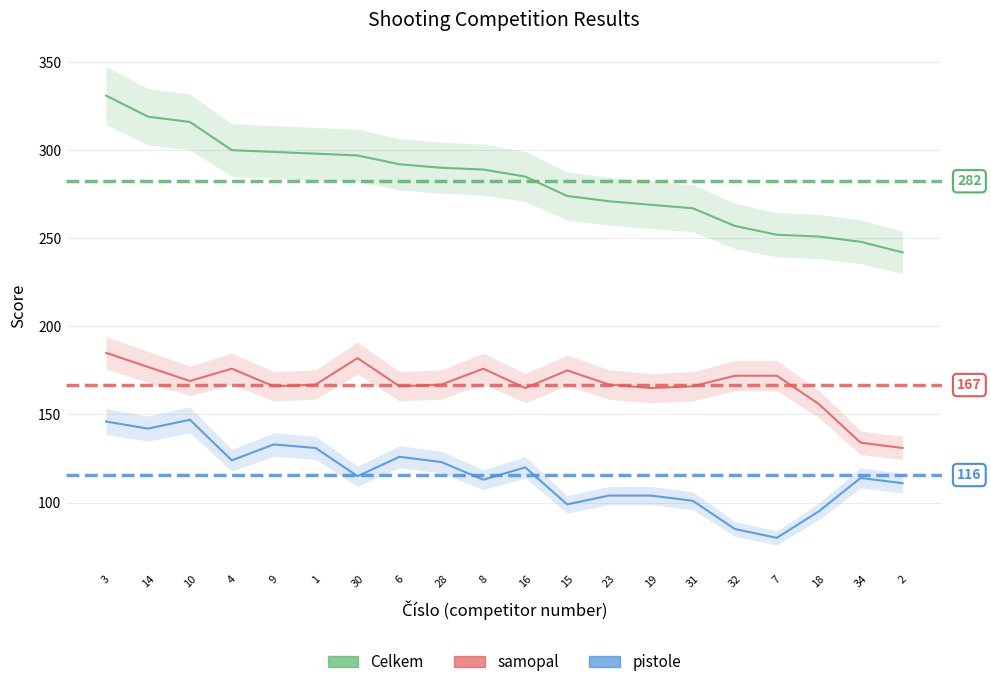

At how many categories does at least one series exceed 324?

1